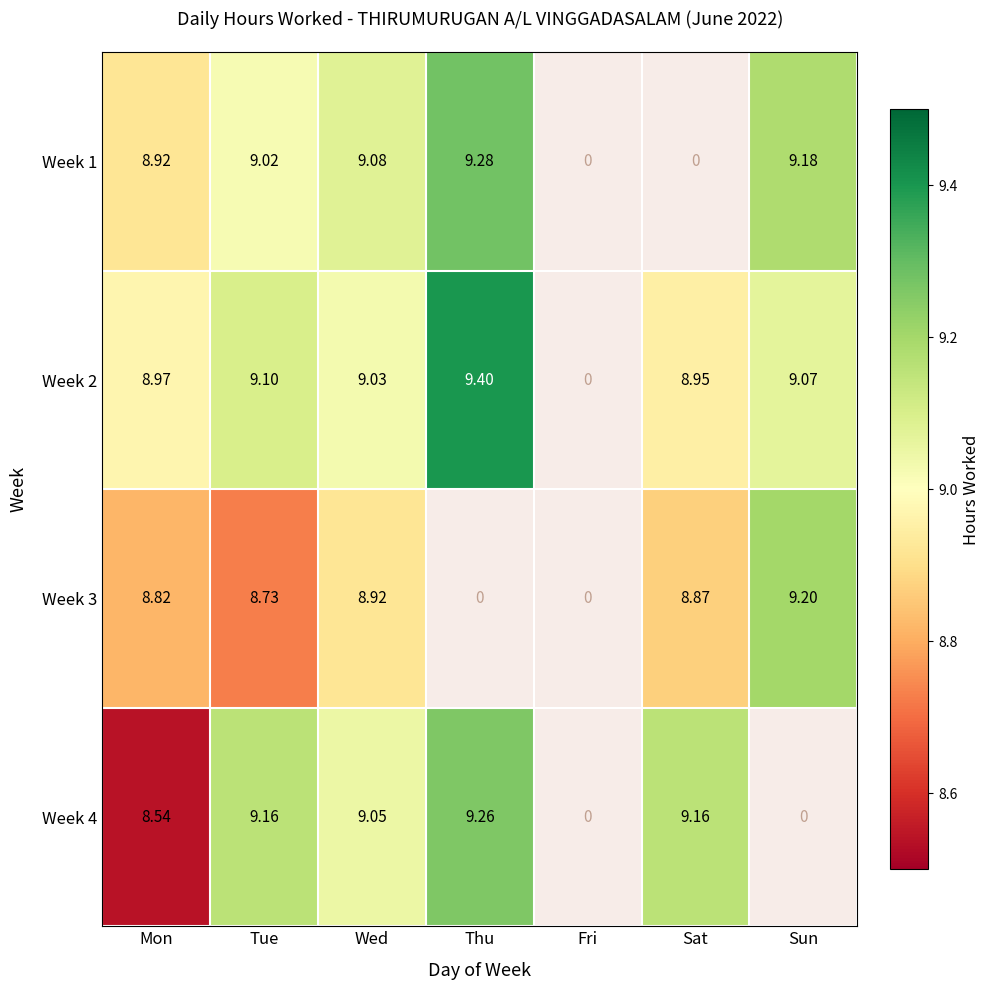

True or false: Week 4 has a value of 5.1 at Thu.

False